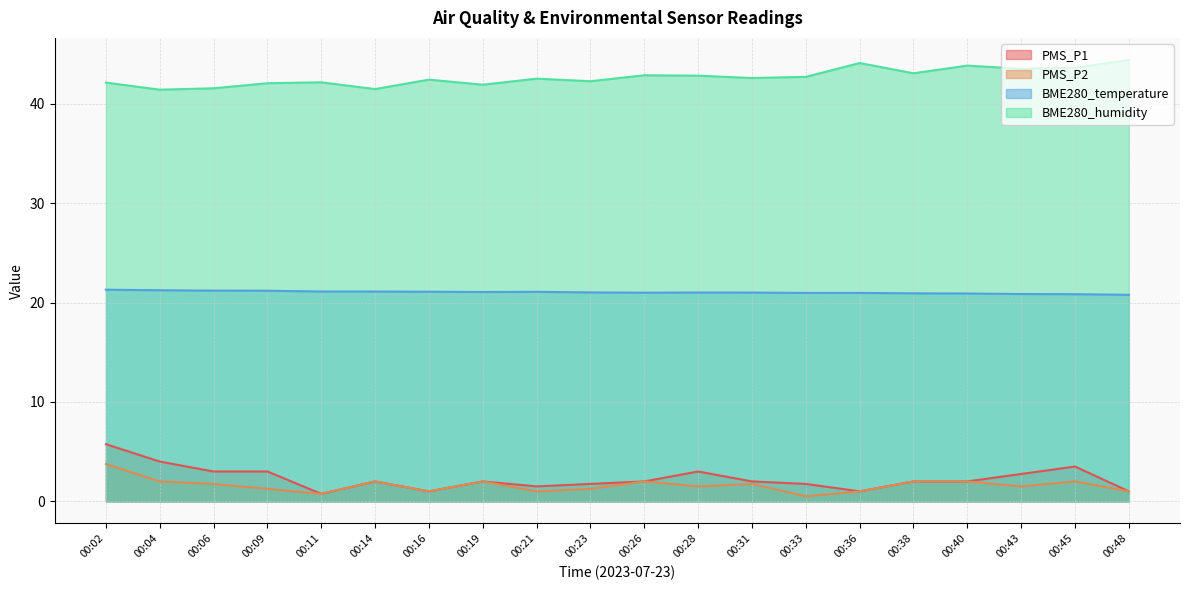

Which series has the largest range (max minus min)?

PMS_P1